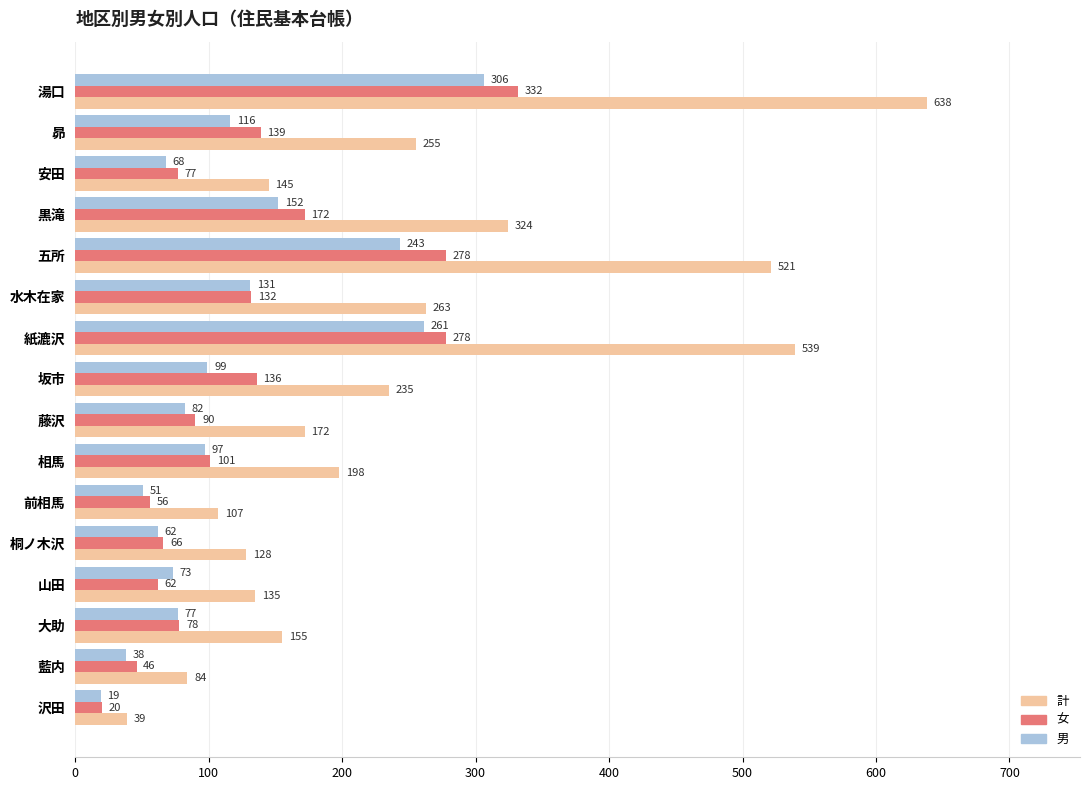

Where is 計 nearest to the value 338?

黒滝